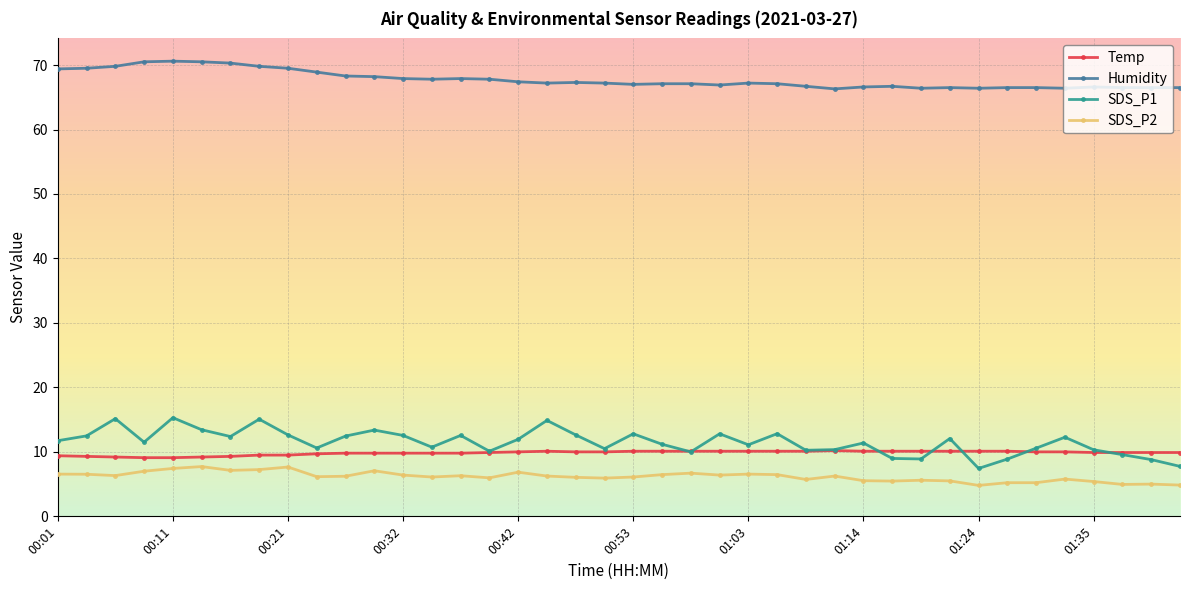

What is the average value of the Temp series?

9.8